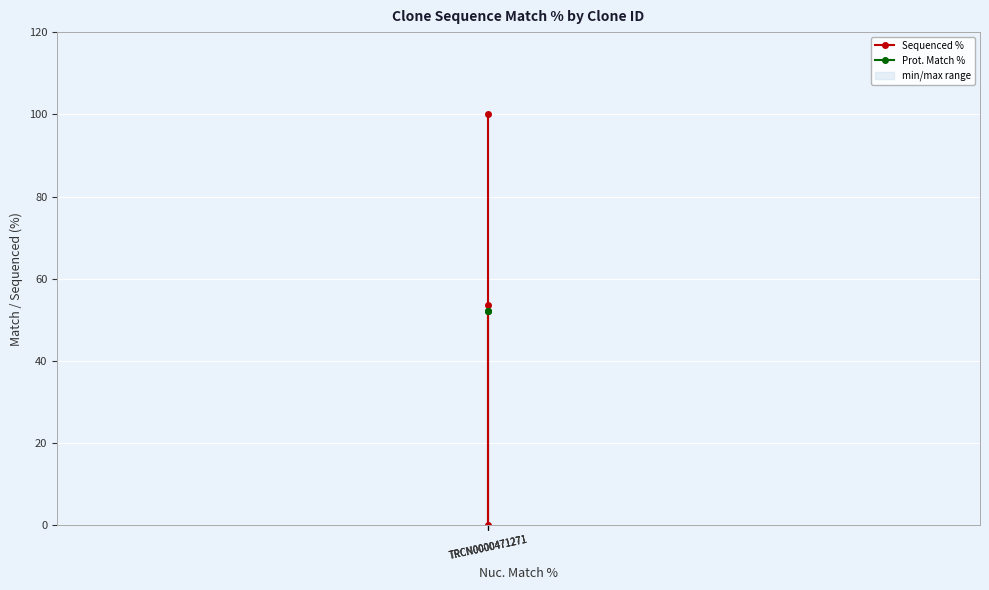

Rank the series by their average value, from highest to lowest.

Prot. Match %, Sequenced %